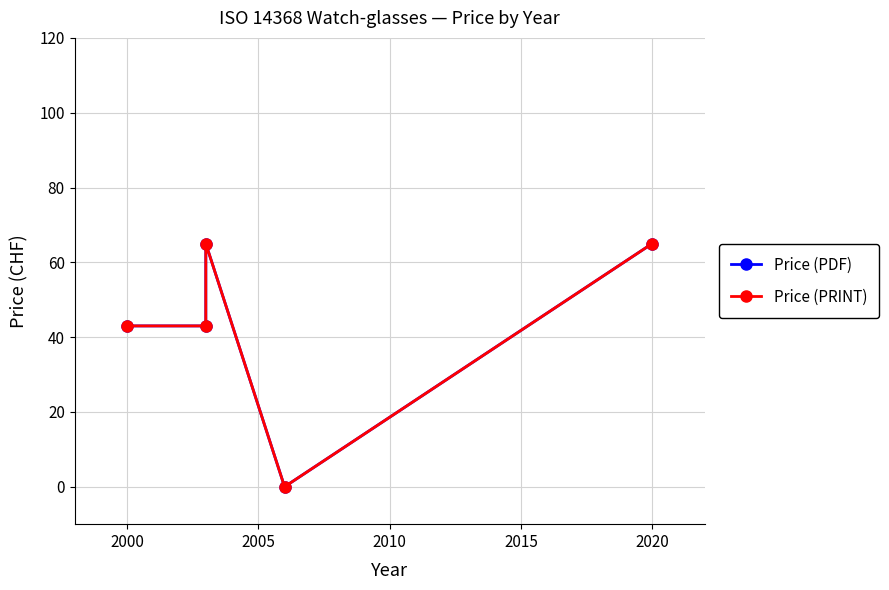

Reading right to left, what are all the values shown in this chart?

Price (PDF): 65	0	65	43	43
Price (PRINT): 65	0	65	43	43